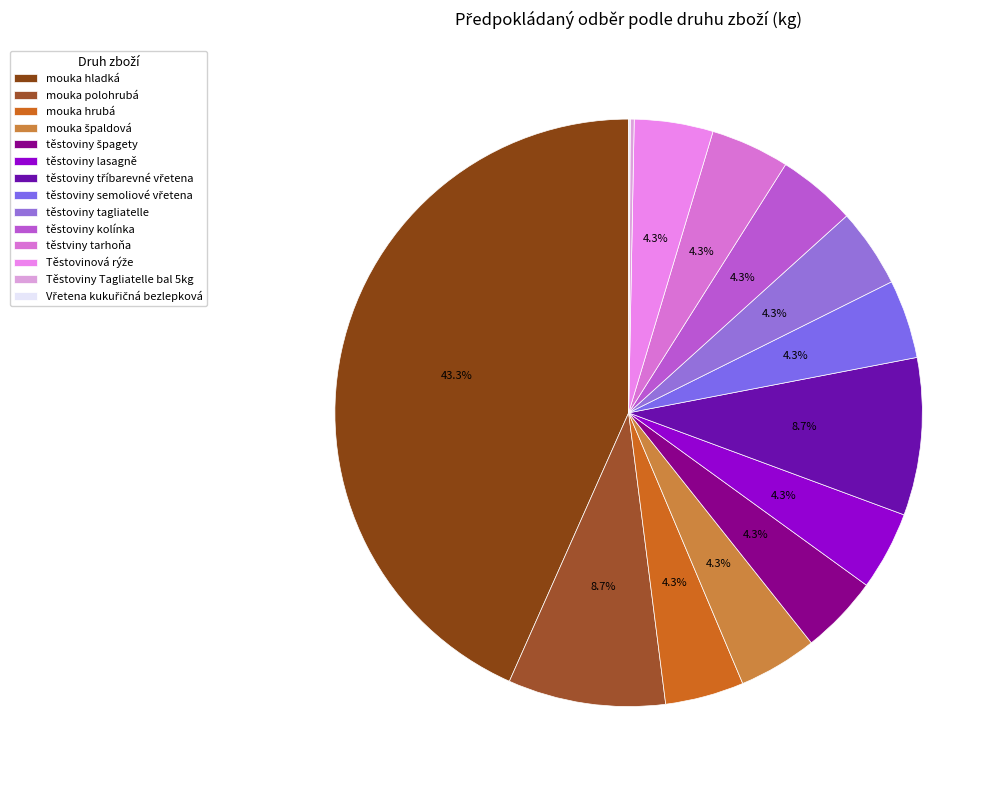

Is there a majority slice in this chart?

No